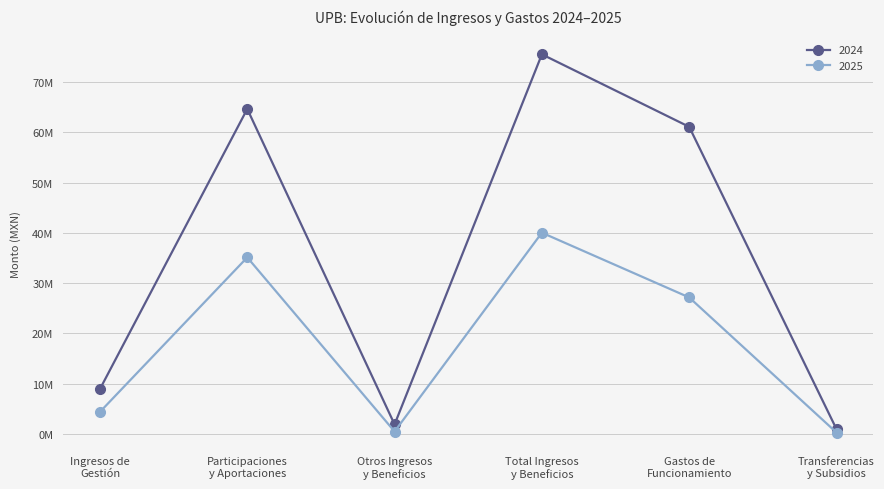

What is the label of the 2nd point from the right?

Gastos de
Funcionamiento